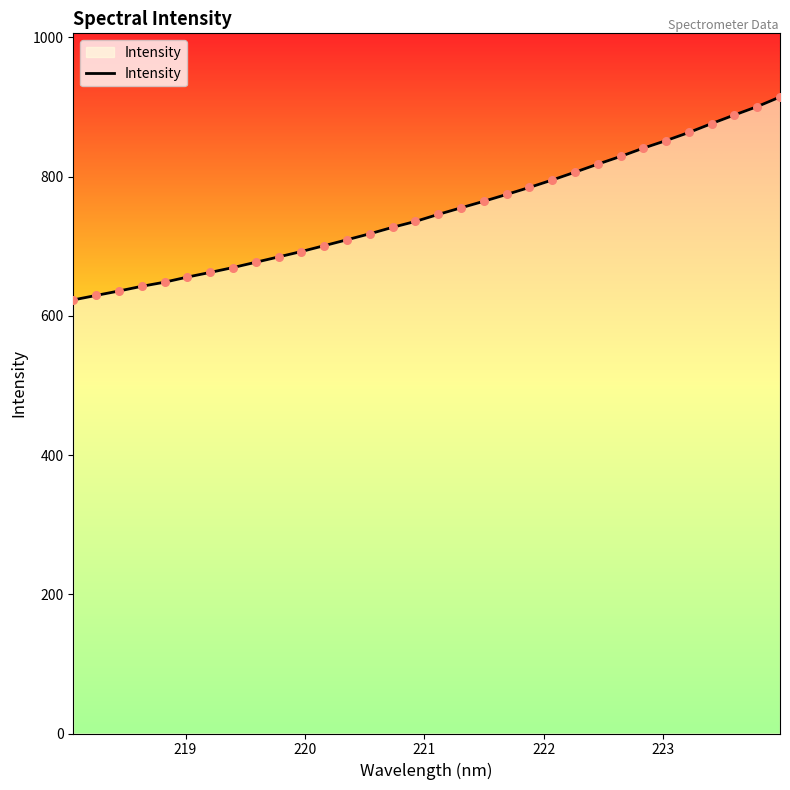

What is the maximum value shown in the chart?

914.4